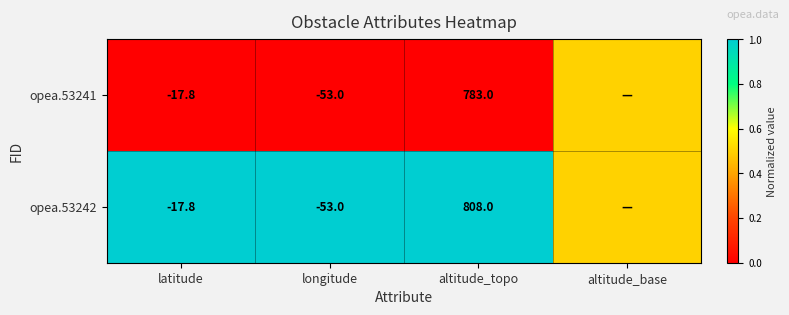

At how many categories does at least one series exceed 0?

4